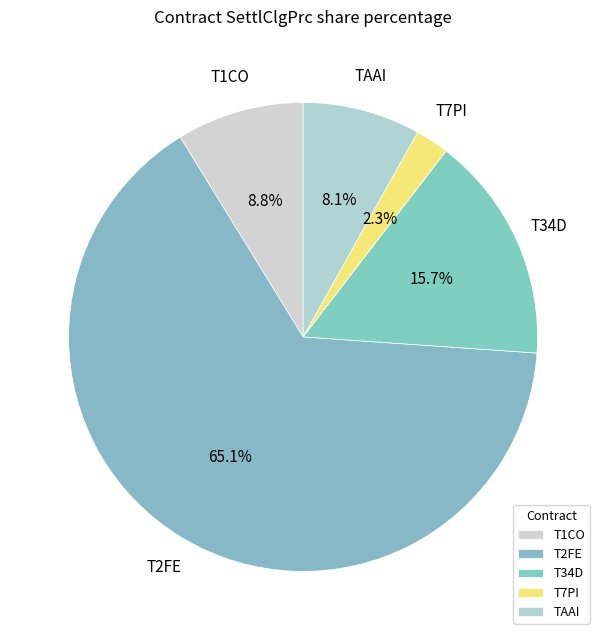

Combined, do T2FE and T34D account for over 50%?

Yes